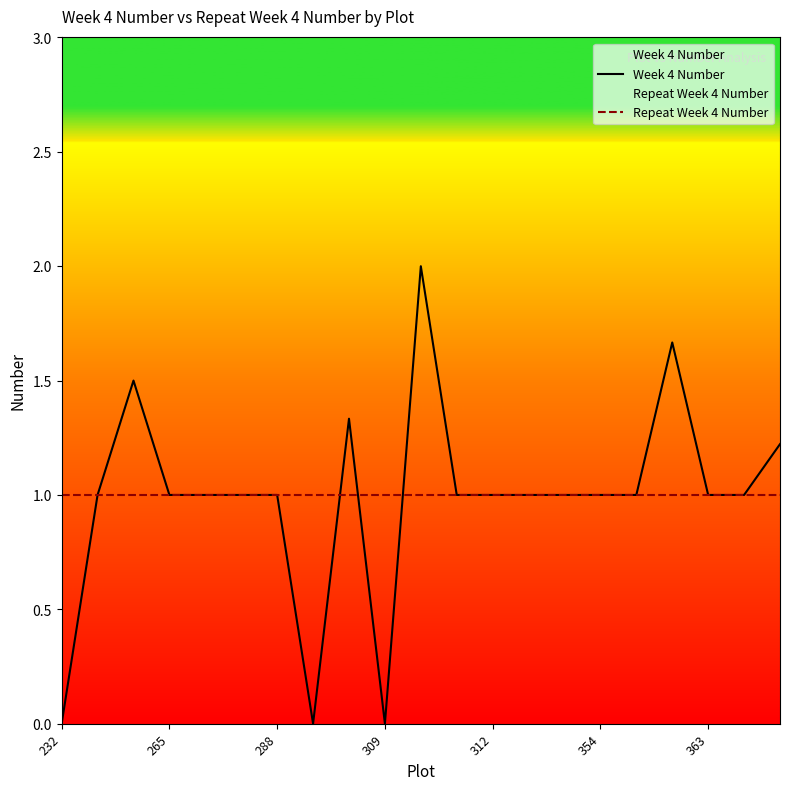

Which series changed the most between 232 and 20?

Week 4 Number